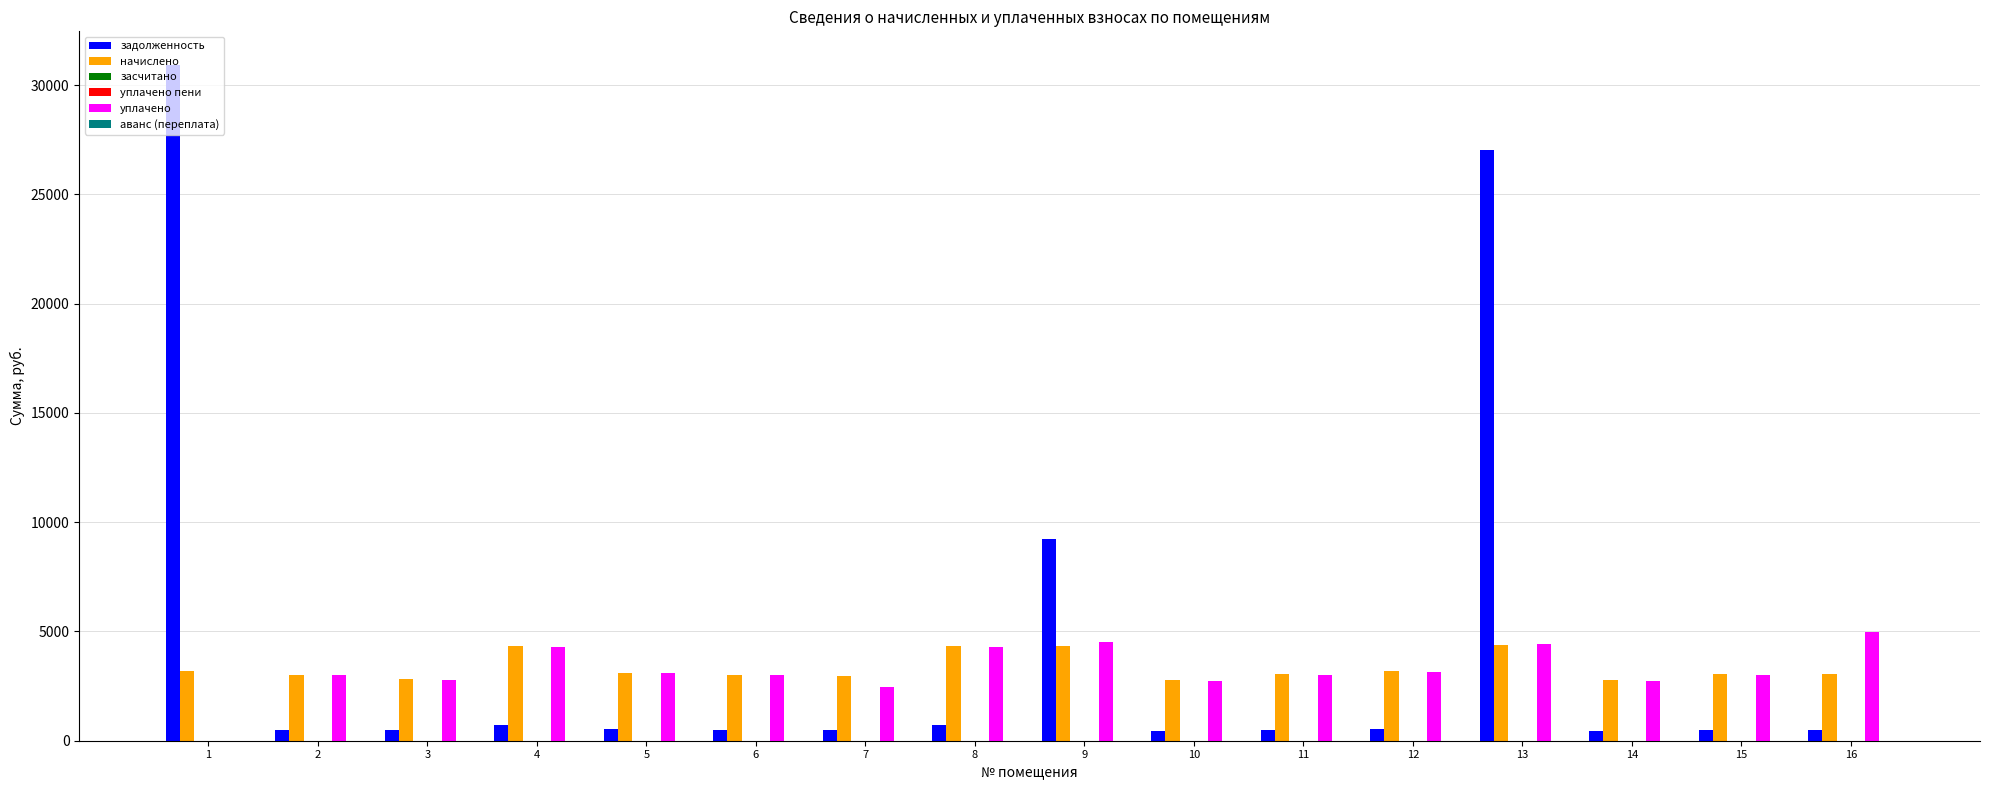

What is the difference between the maximum and minimum values in the задолженность series?

30461.5